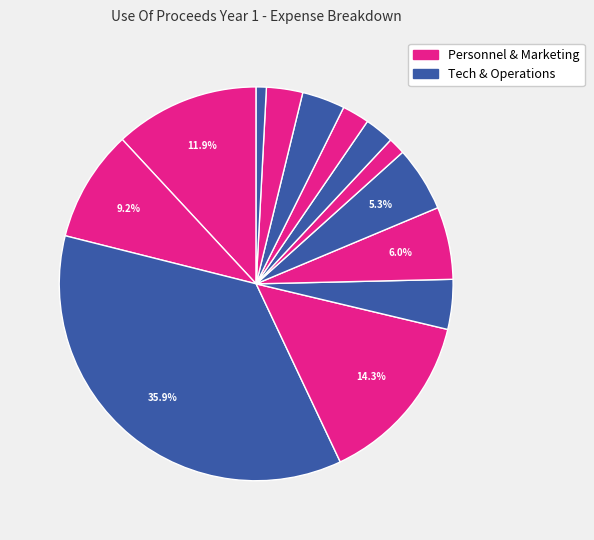

Does any single category account for the majority?

No